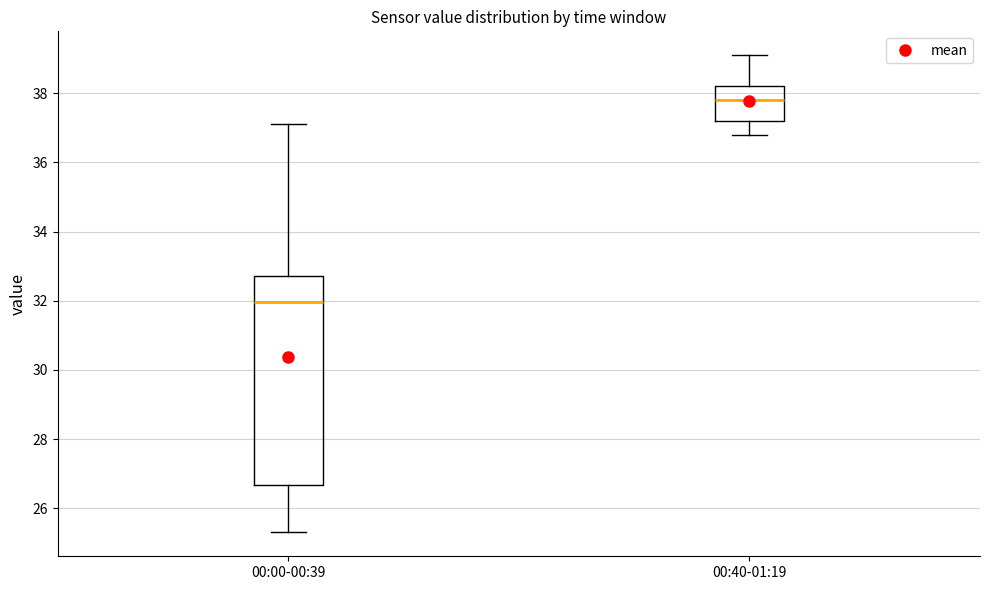

Reading left to right, transcribe this box plot: for each box, give where its median line is, the range the box spans, and where its two whiskers end, as read against the y-axis. The values are not printed on the chart, so give them approximately, as read against the axis.

00:00-00:39: median 32.0, box 26.6 to 32.8, whiskers 25.4 to 37.2
00:40-01:19: median 37.8, box 37.2 to 38.2, whiskers 36.8 to 39.2